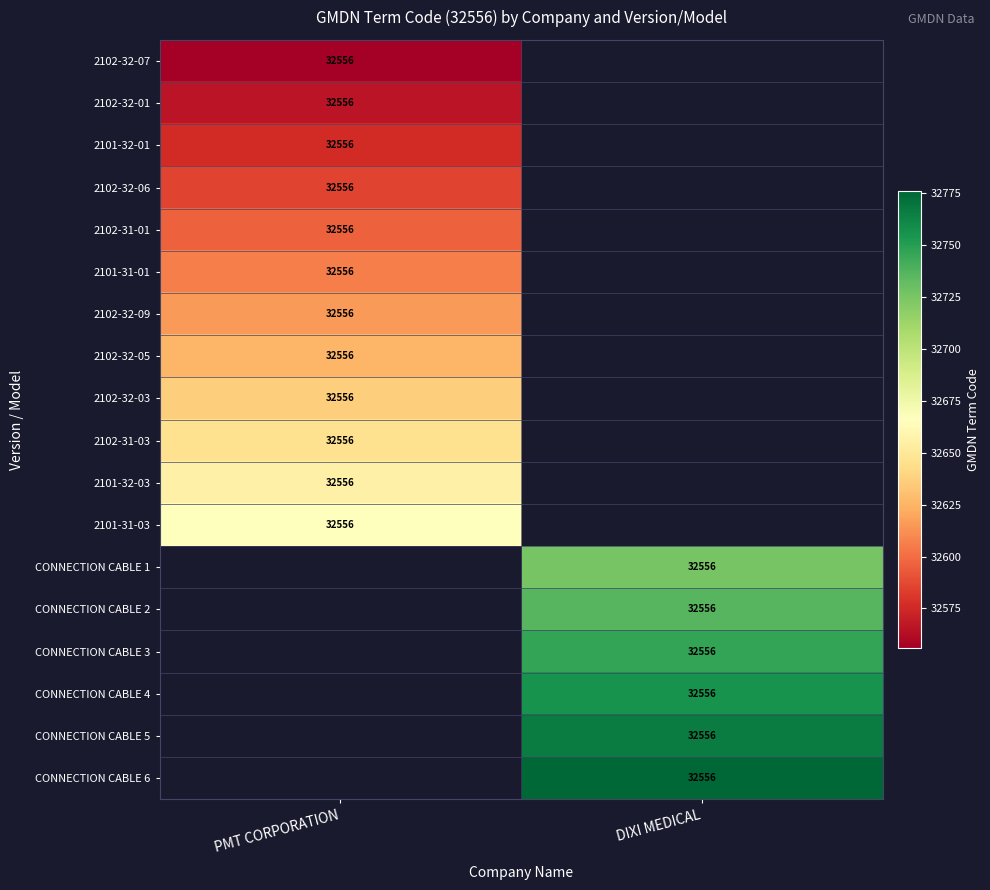

At which label is 2102-32-06 closest to 32586?

PMT CORPORATION